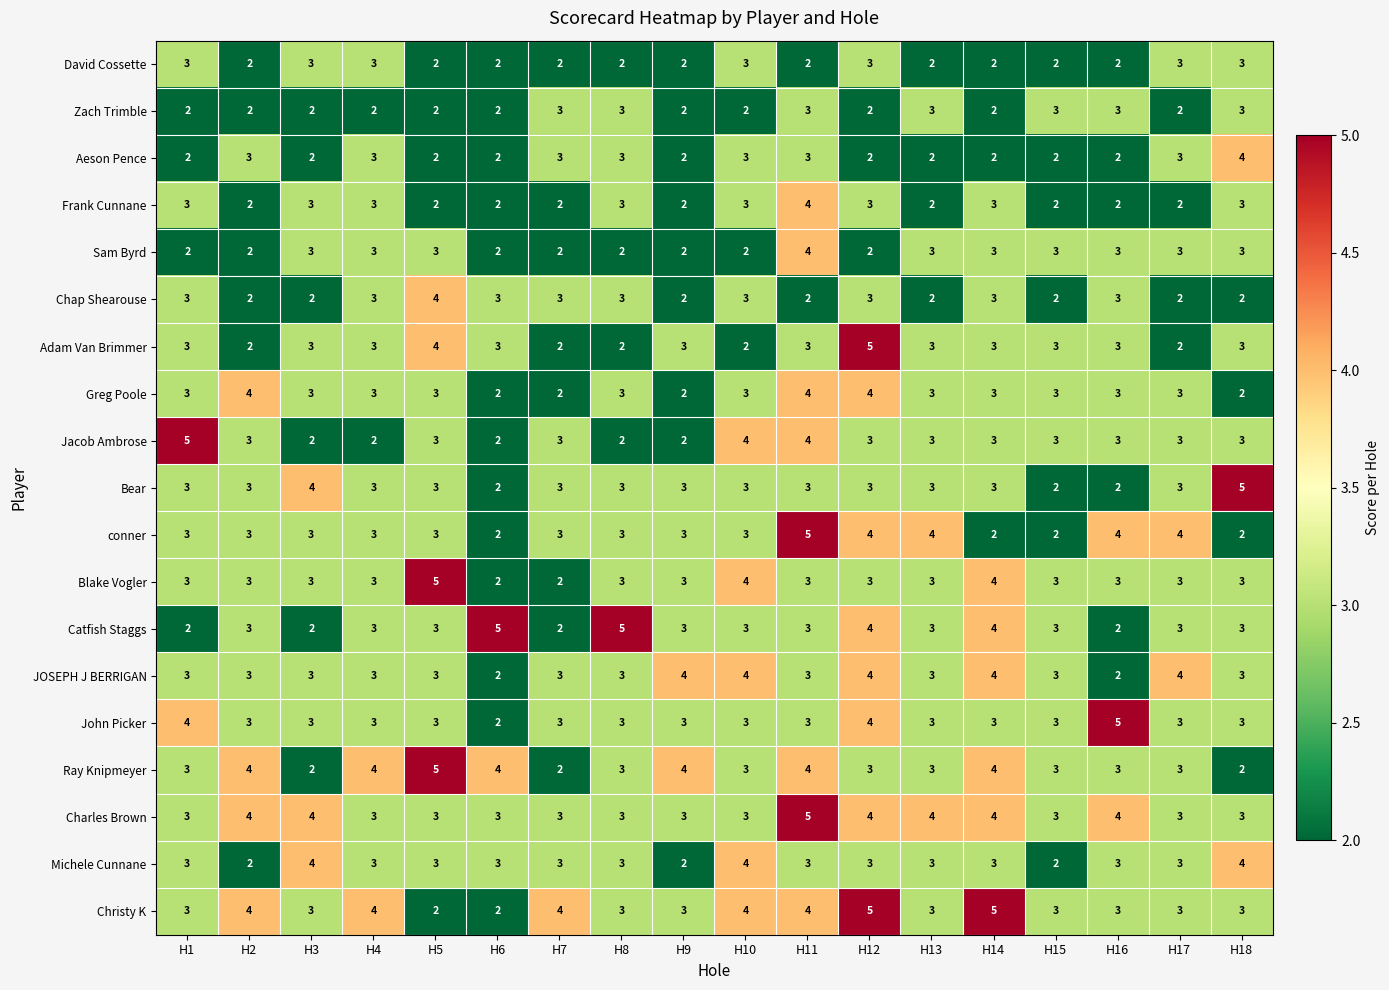

What is the maximum value shown in the chart?

5